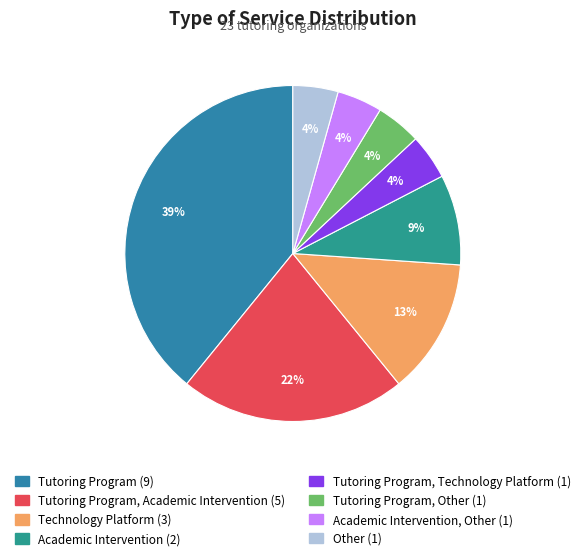

Count the number of slices in the pie.

8